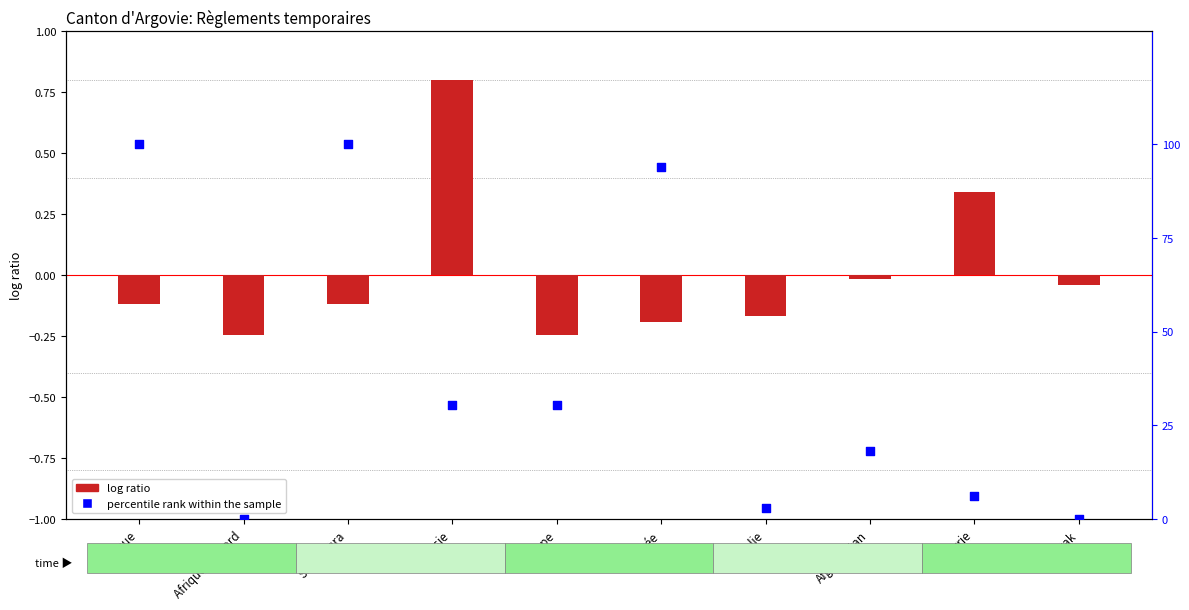

Which series reaches the maximum Y coordinate?

percentile rank within the sample